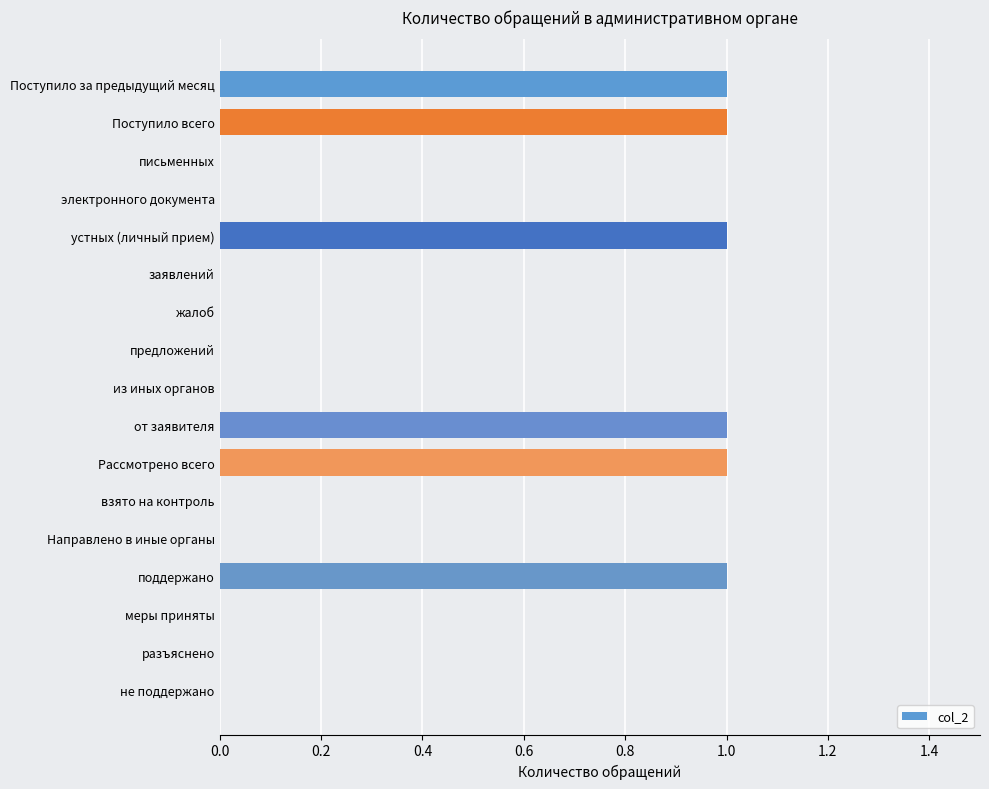

Is it true that the value at Поступило за предыдущий месяц is 1?

True